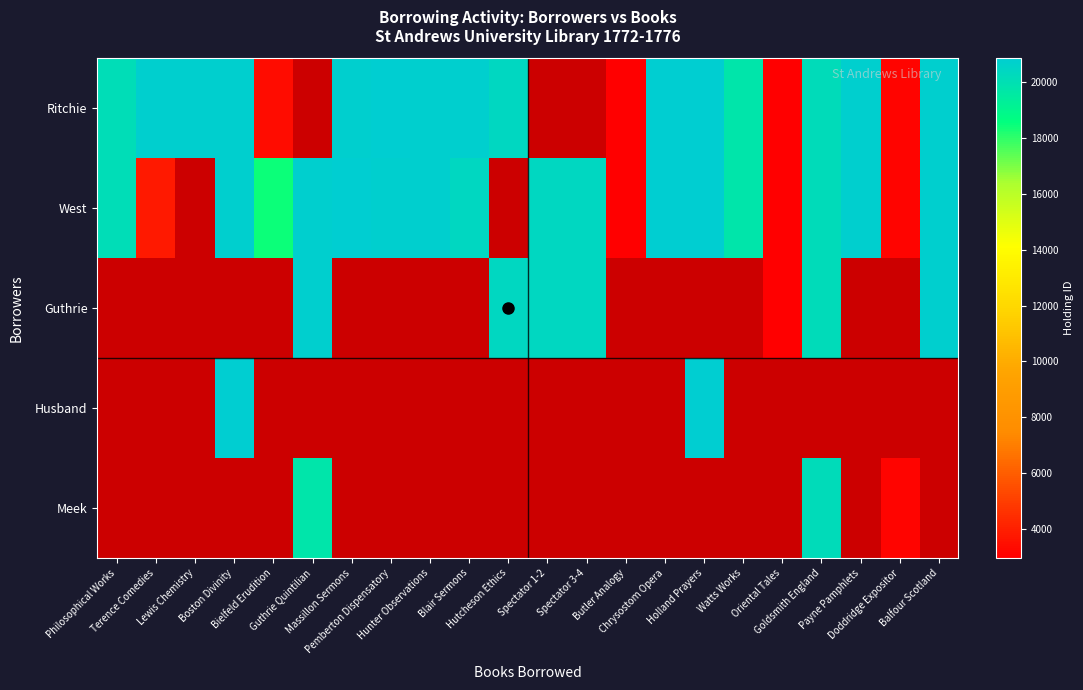

True or false: Guthrie has a value of 5626.5 at Hutcheson Ethics.

False